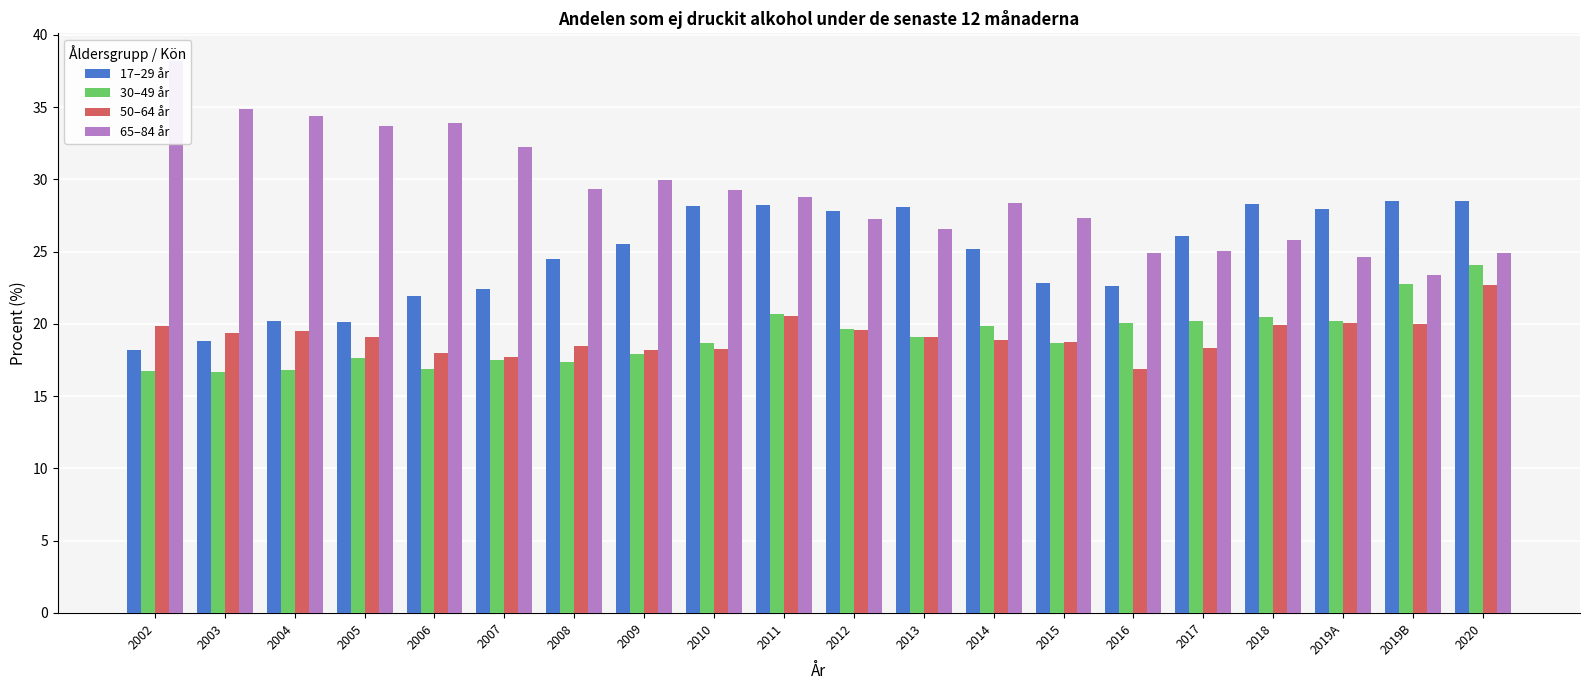

At which category is the sum across all series the highest?

2020